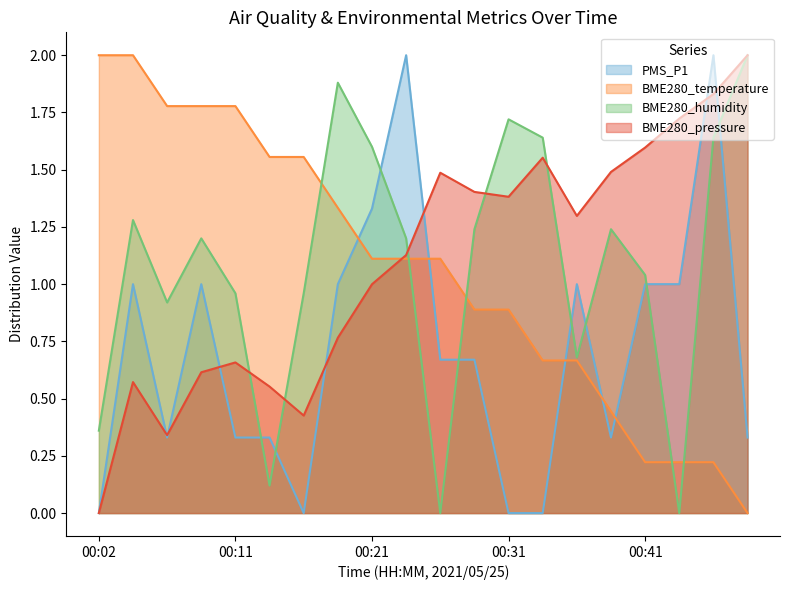

What is the approximate value of PMS_P1 at 00:41?

1.0